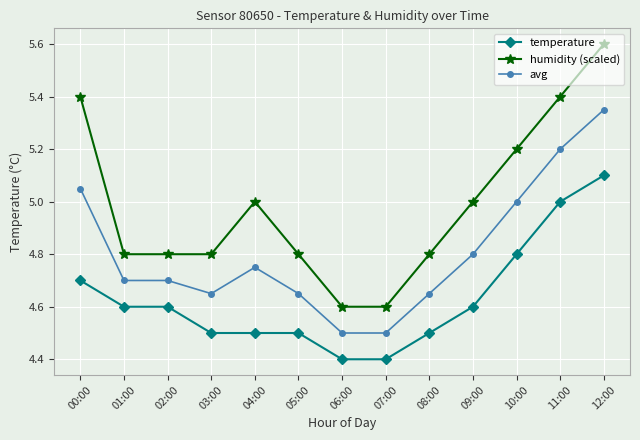

Does the chart display data point markers on the line(s)?

Yes